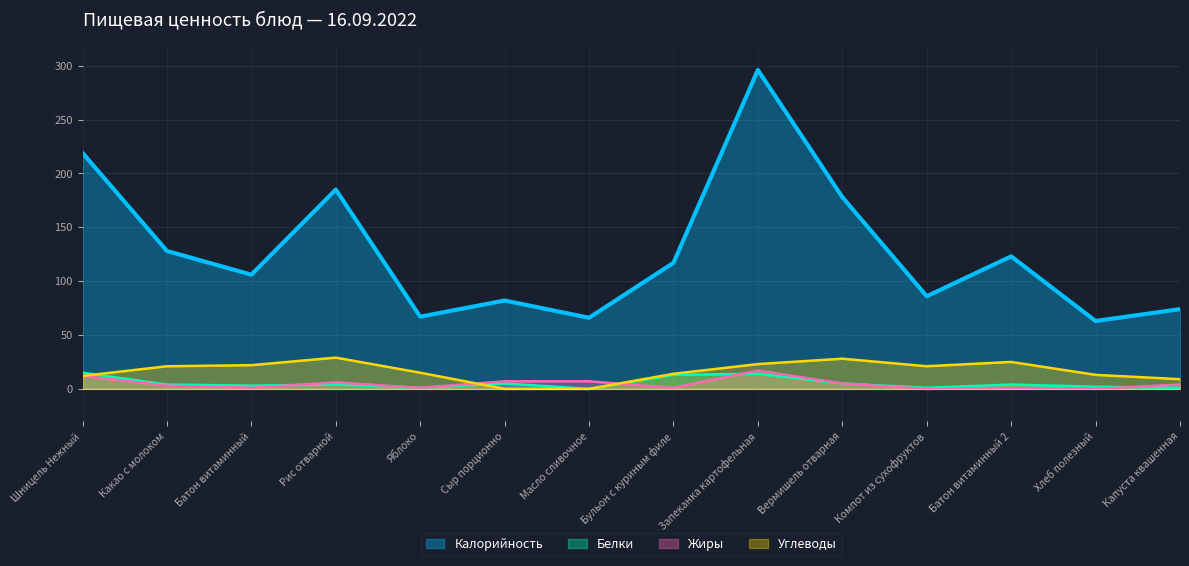

Reading right to left, extract all data points from this chart.

Калорийность: 74	63	123	86	178	296	117	66	82	67	185	106	128	219
Белки: 1	2	4	1	5	14	13	0	5	1	4	3	4	15
Жиры: 4	0	1	0	5	17	1	7	7	1	6	1	3	12
Углеводы: 9	13	25	21	28	23	14	0	0	15	29	22	21	12